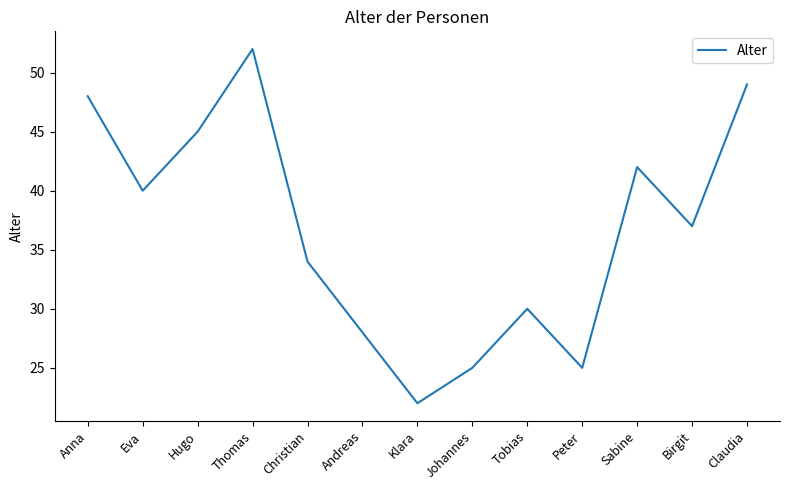

Which has a higher value, Birgit or Sabine?

Sabine